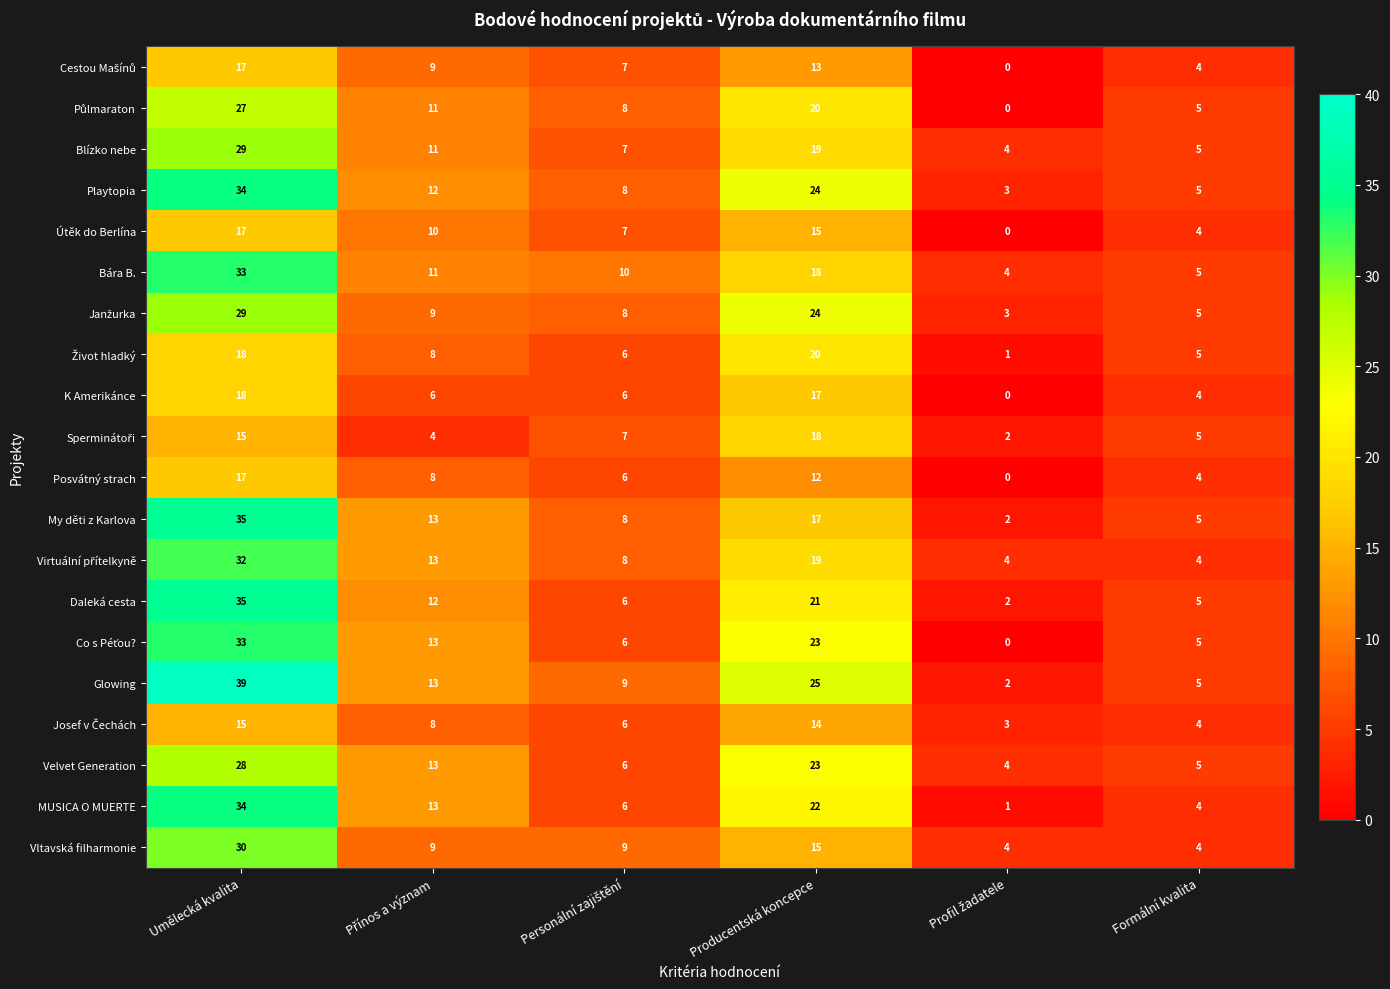

At which category is the sum across all series the highest?

Umělecká kvalita